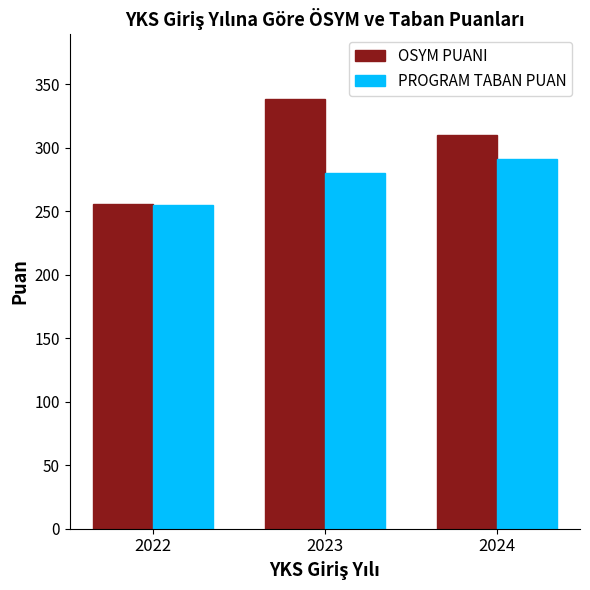

Reading left to right, extract all data points from this chart.

OSYM PUANI: 256.1	338.7	309.8
PROGRAM TABAN PUAN: 254.9	280.0	291.5